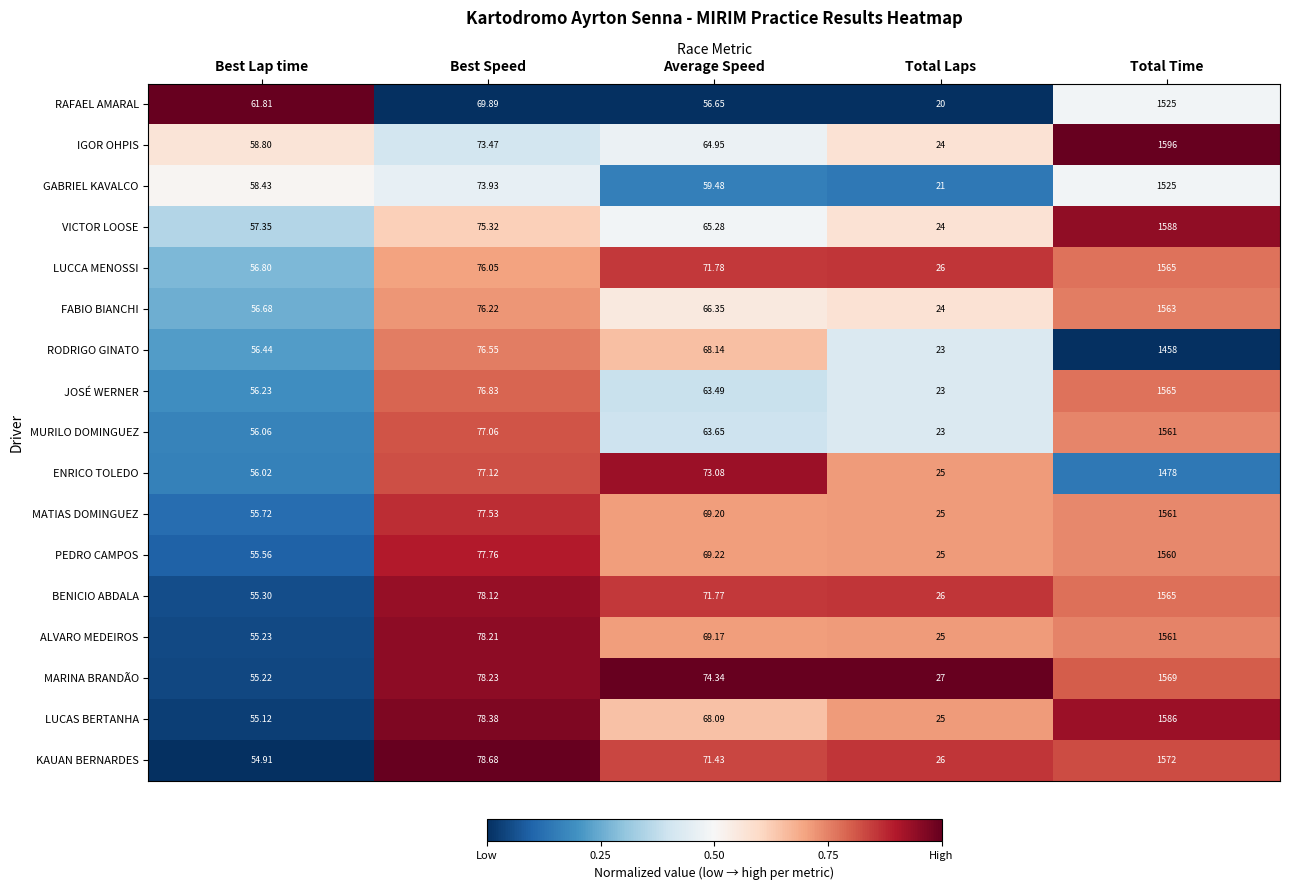

Which series has the largest total across all categories?

IGOR OHPIS